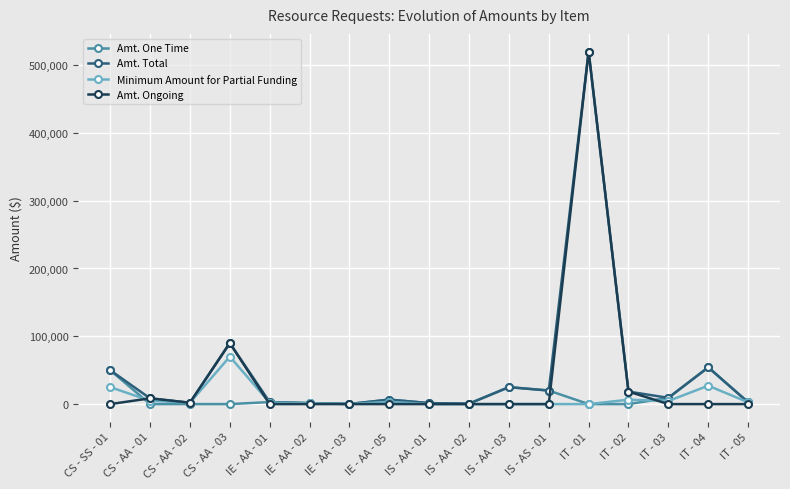

At which category is the sum across all series the highest?

IT - 01